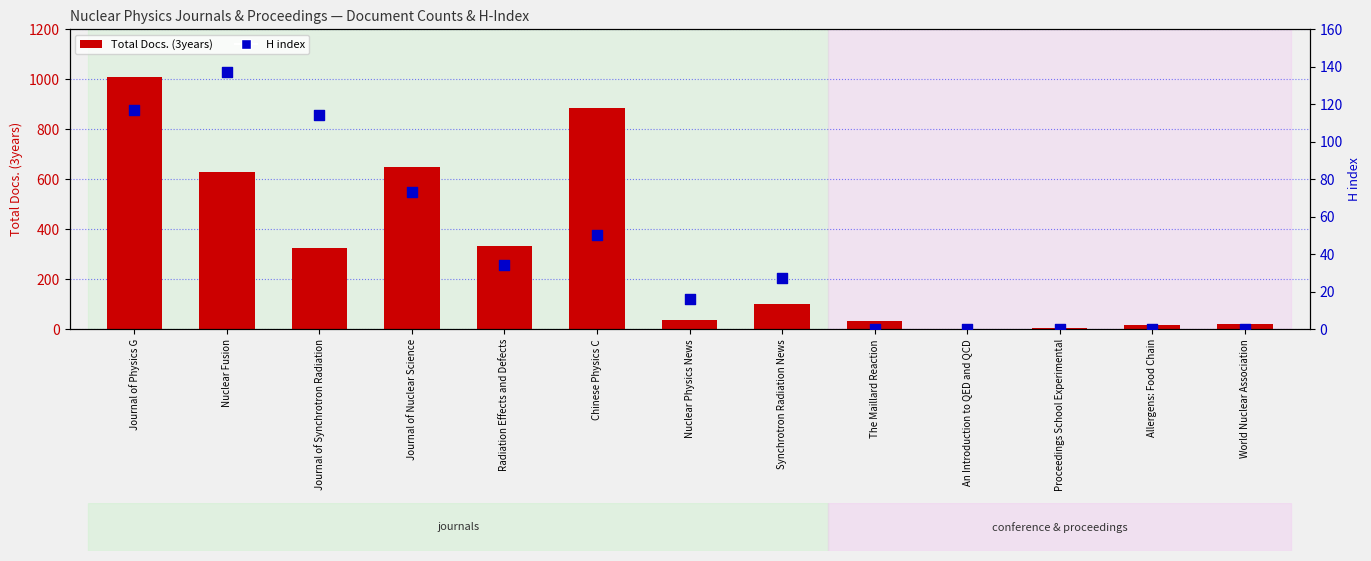

At how many categories does at least one series exceed 603?

4